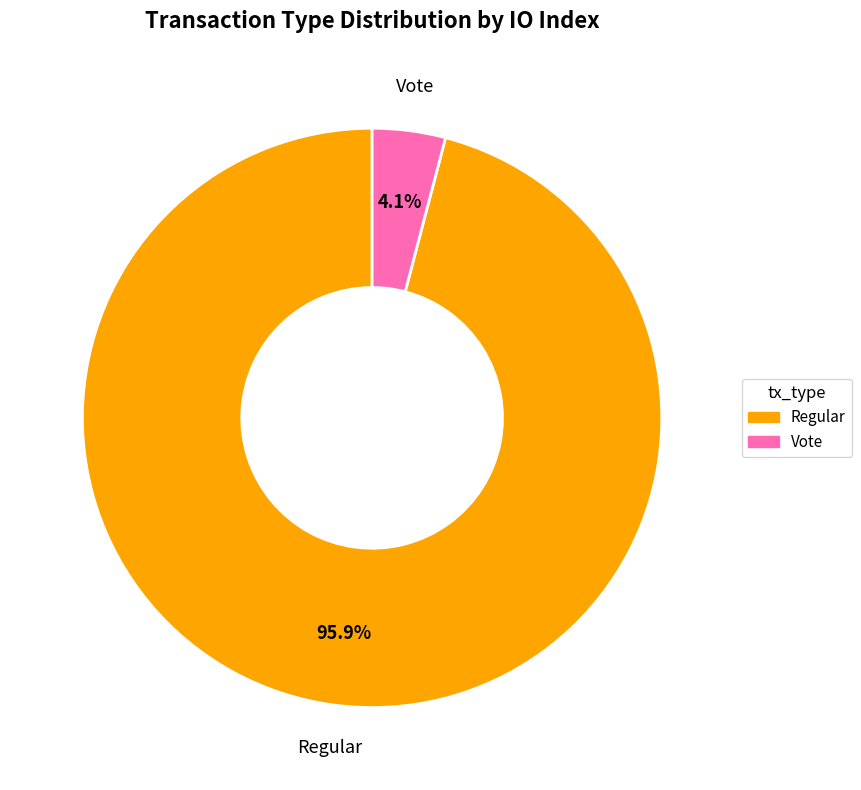

What is the total percentage of Regular and Vote?

100.0%